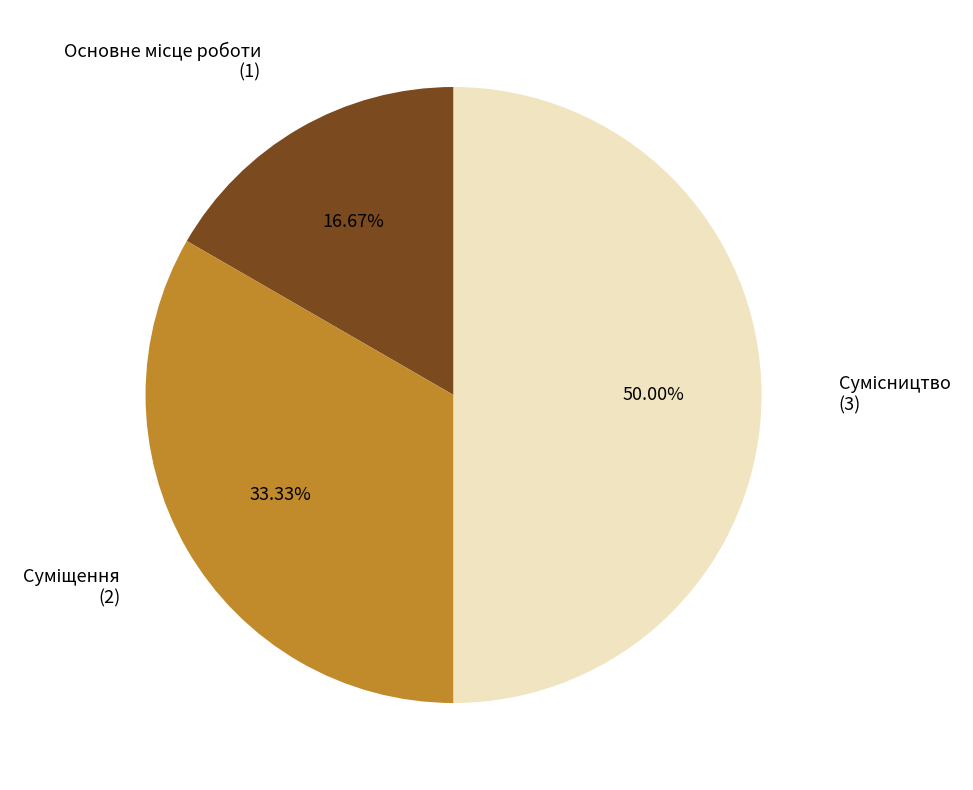

To the nearest percent, what is the difference between the largest and smallest slice percentages?

33%